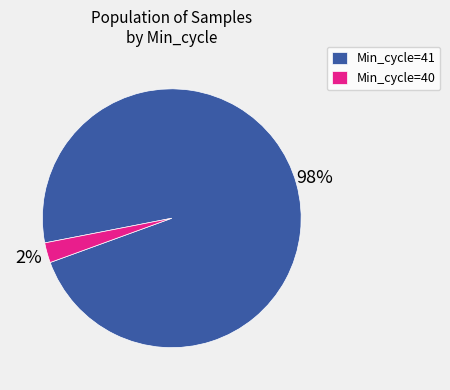

What percentage is the Min_cycle=40 slice, to the nearest percent?

2%